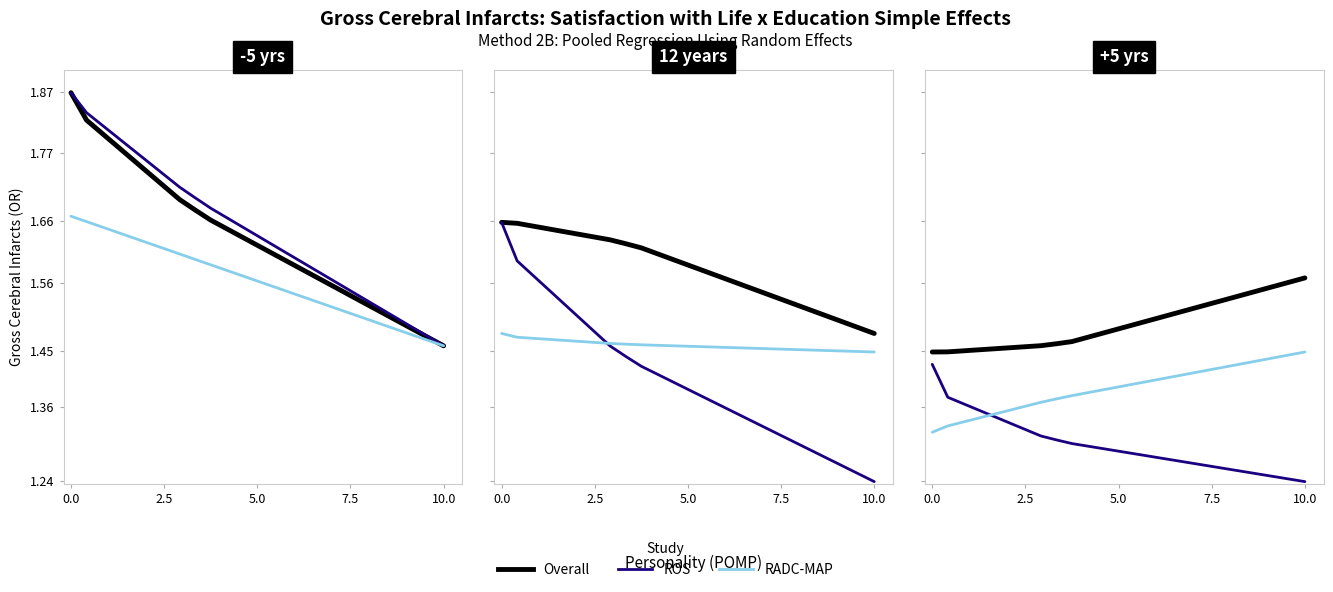

Between 2.5 and 5, which series saw the biggest shift?

ROS